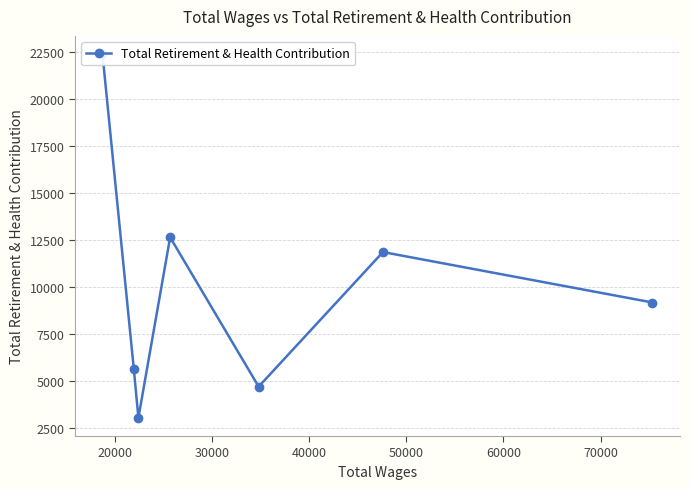

How many points are higher than both their immediate neighbors (excluding endpoints)?

2